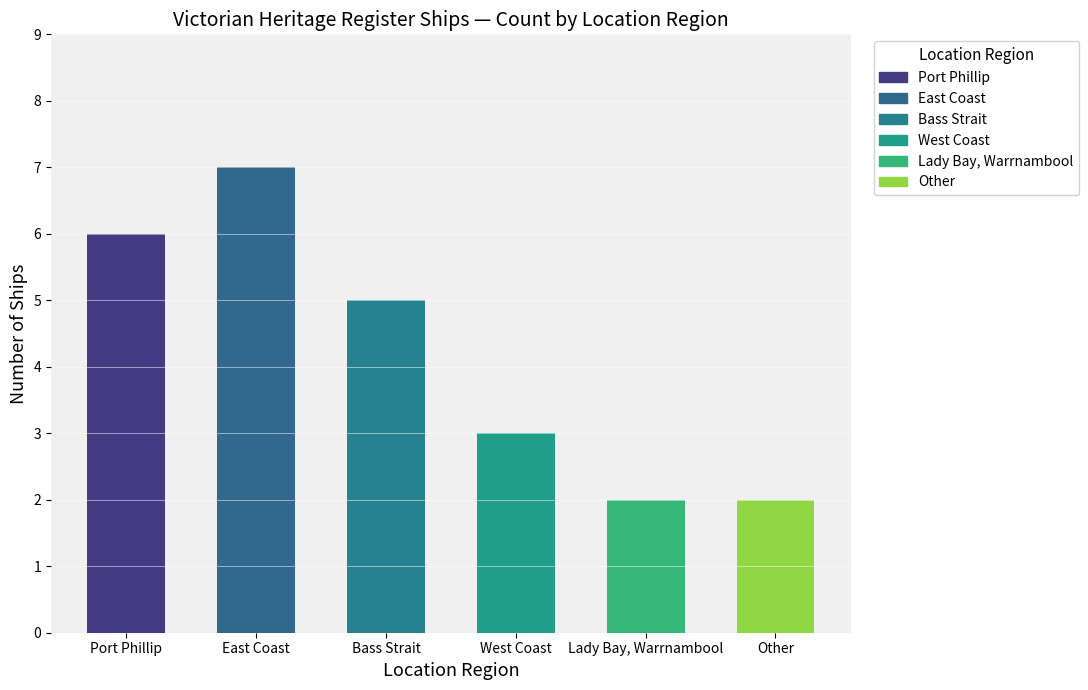

What is the value of the 5th bar from the left?

2